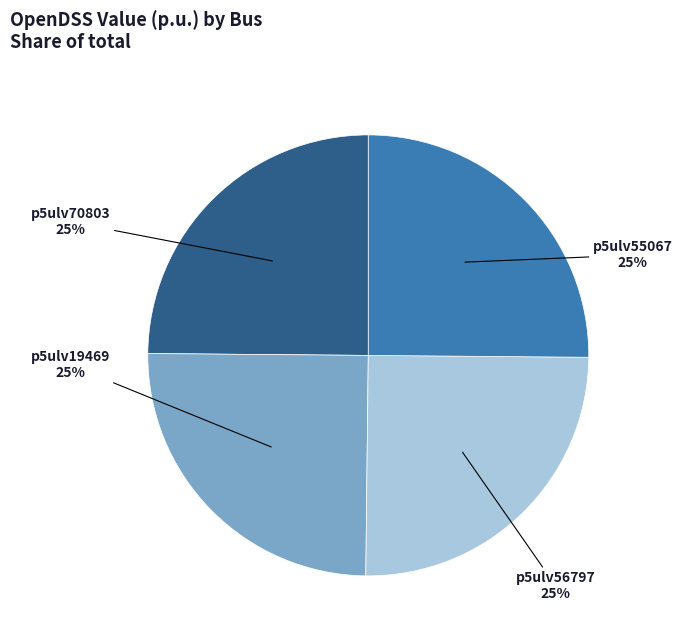

Is there a majority slice in this chart?

No